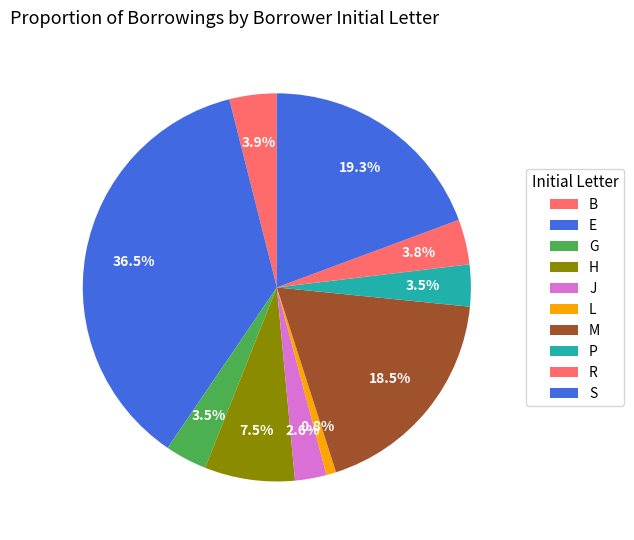

Count the number of slices in the pie.

10